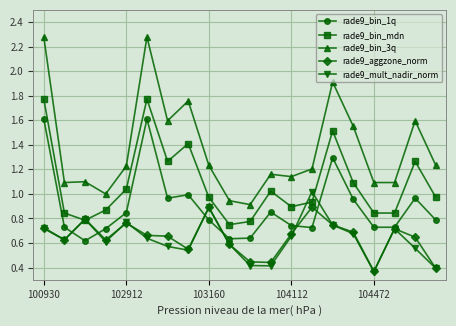

What is the value of the rade9_bin_mdn point at the 15th from the left?

1.5